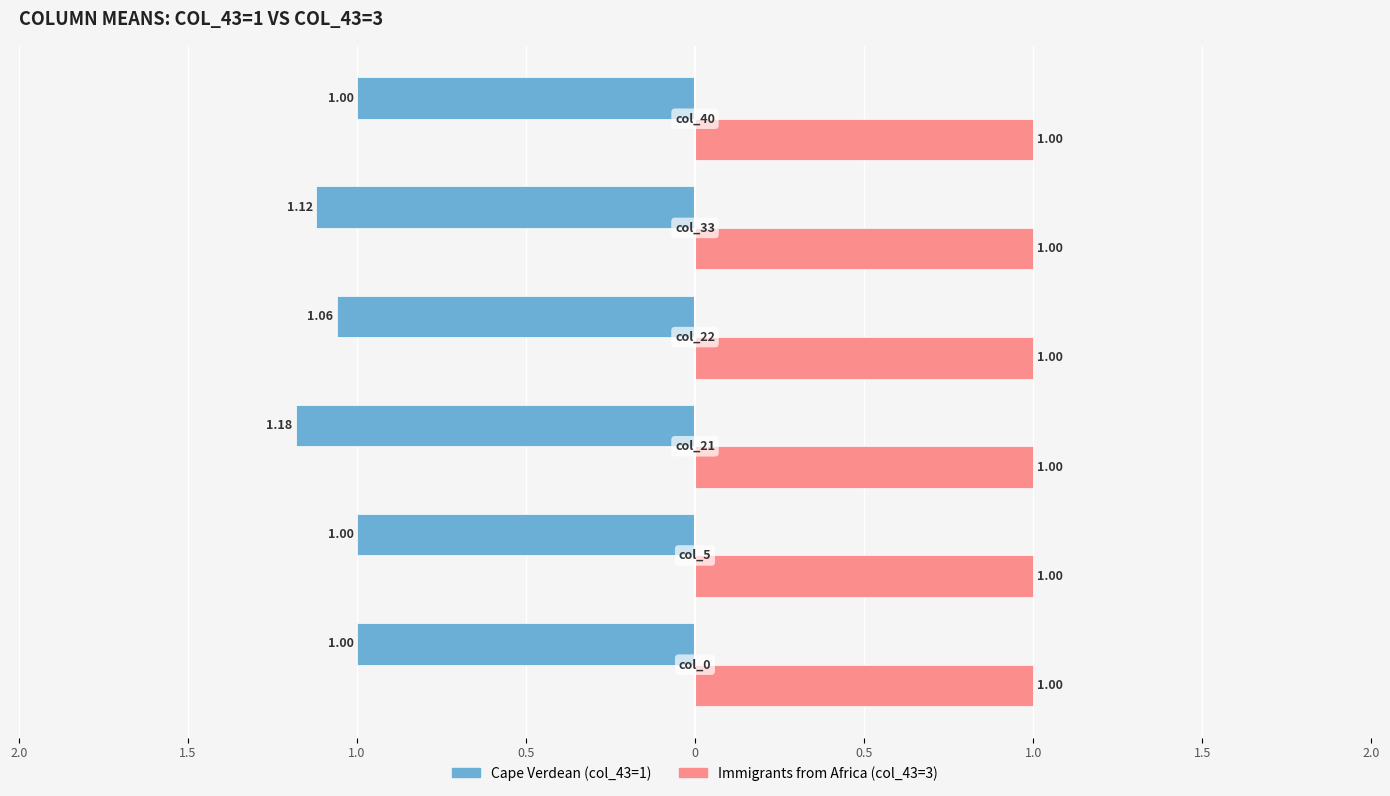

What are all the series names shown in the legend?

Cape Verdean (col_43=1), Immigrants from Africa (col_43=3)